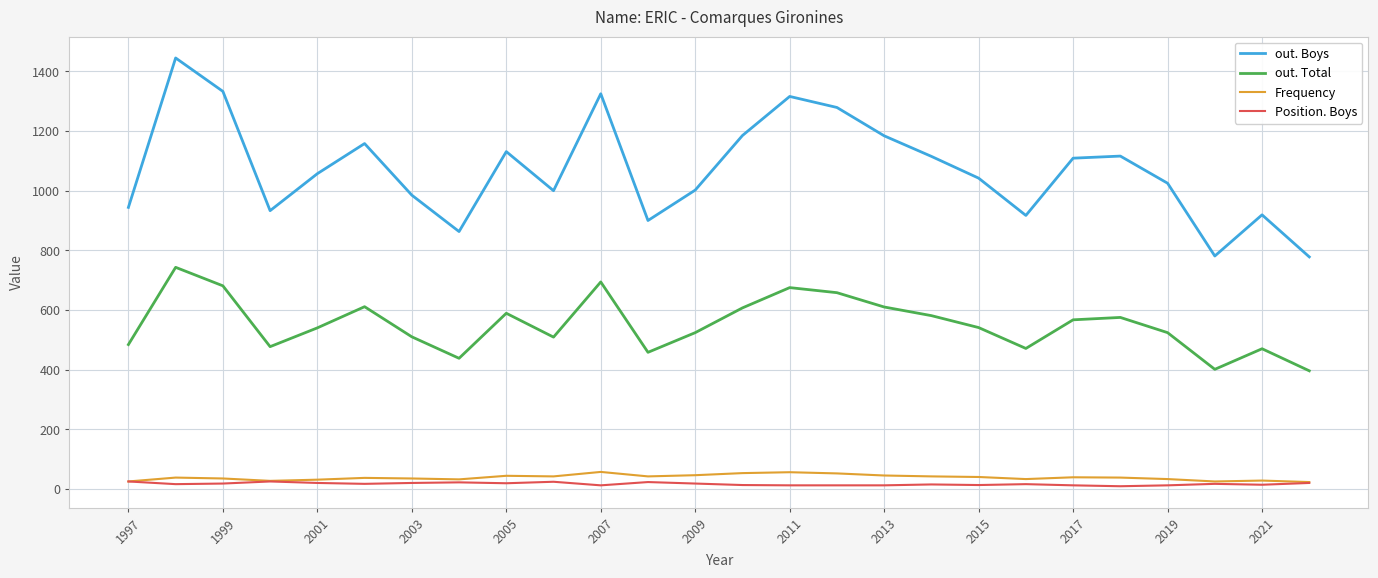

True or false: out. Boys and out. Total intersect in this chart.

False